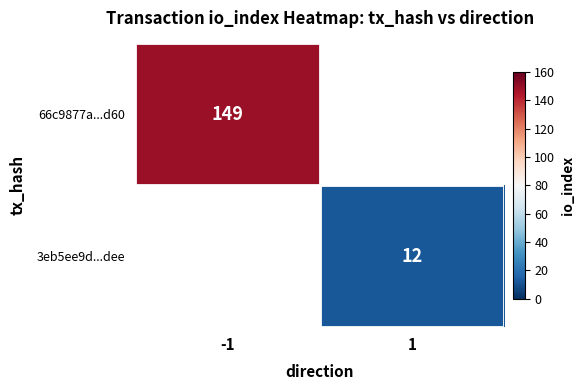

At how many categories does at least one series exceed 70?

1